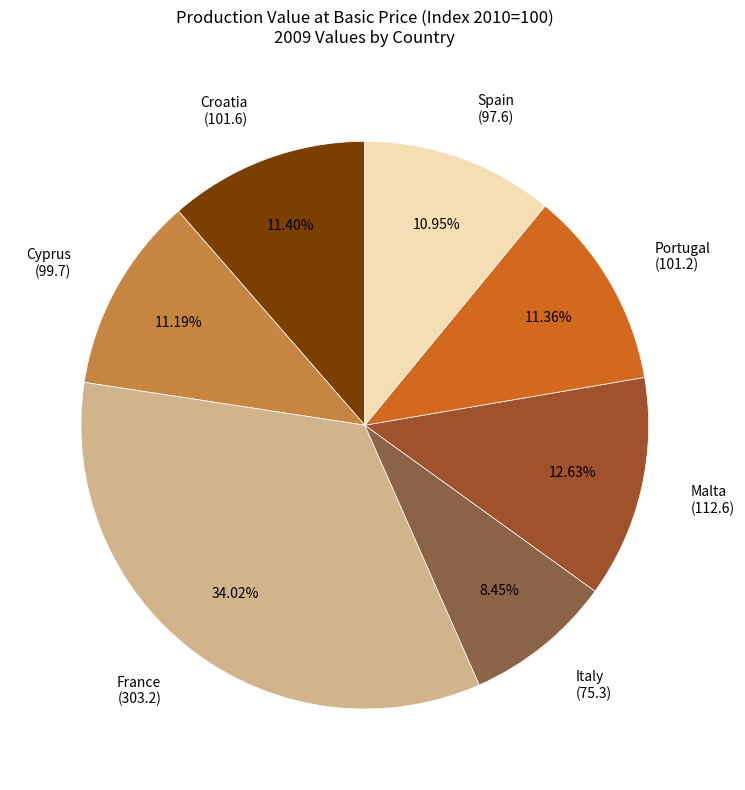

What is the smallest slice in the pie chart?

Italy